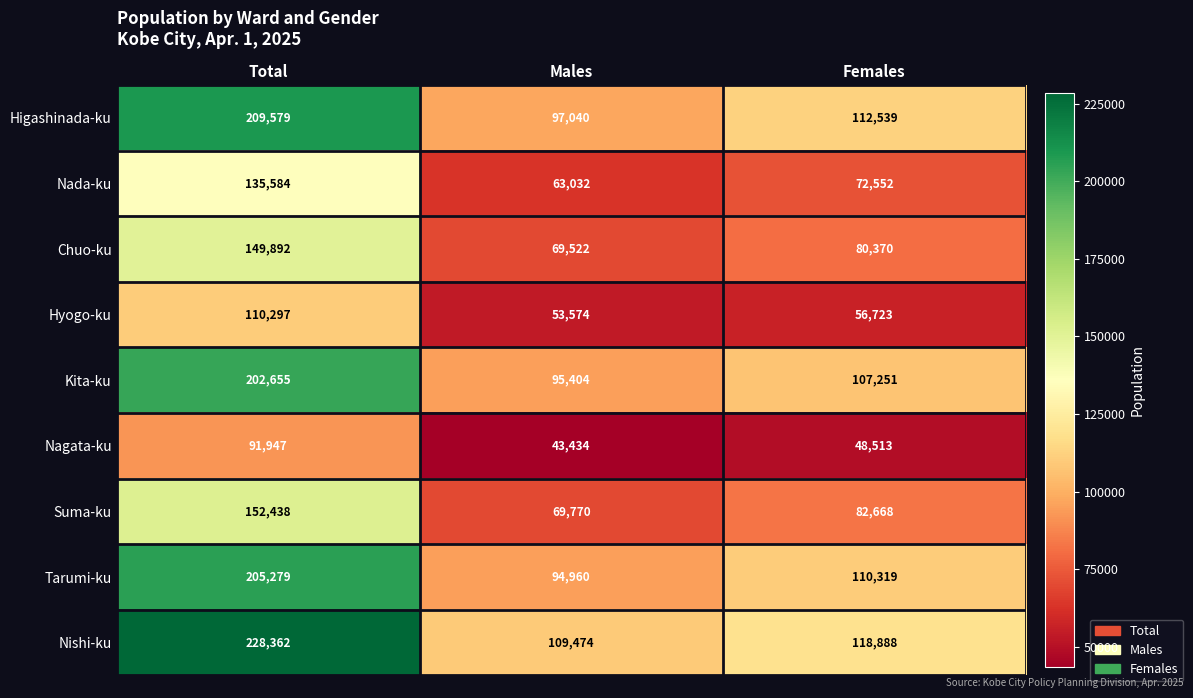

What is the spread (max minus min) of values at Females?

70375